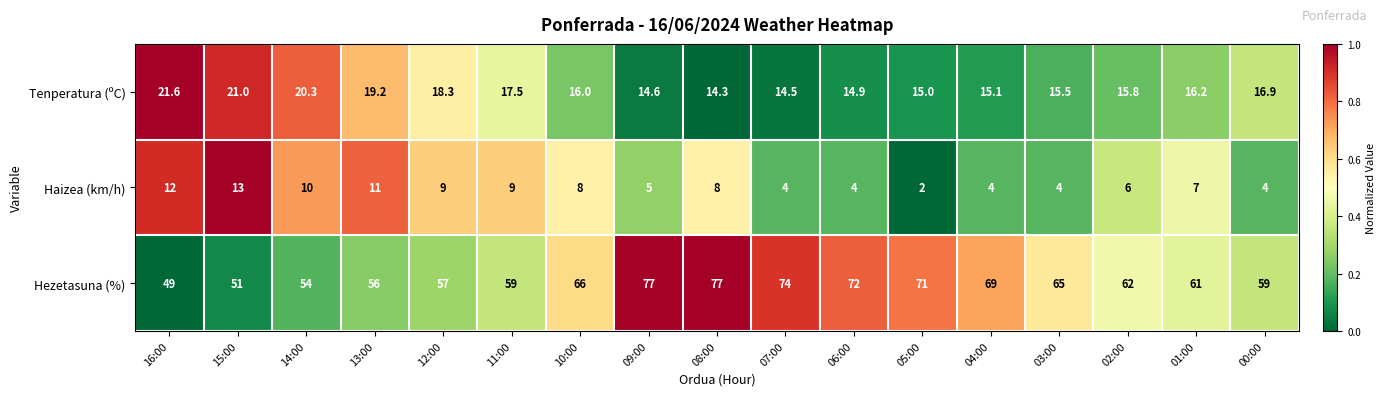

The Tenperatura (ºC) series shows 4.6 at 07:00. True or false?

False